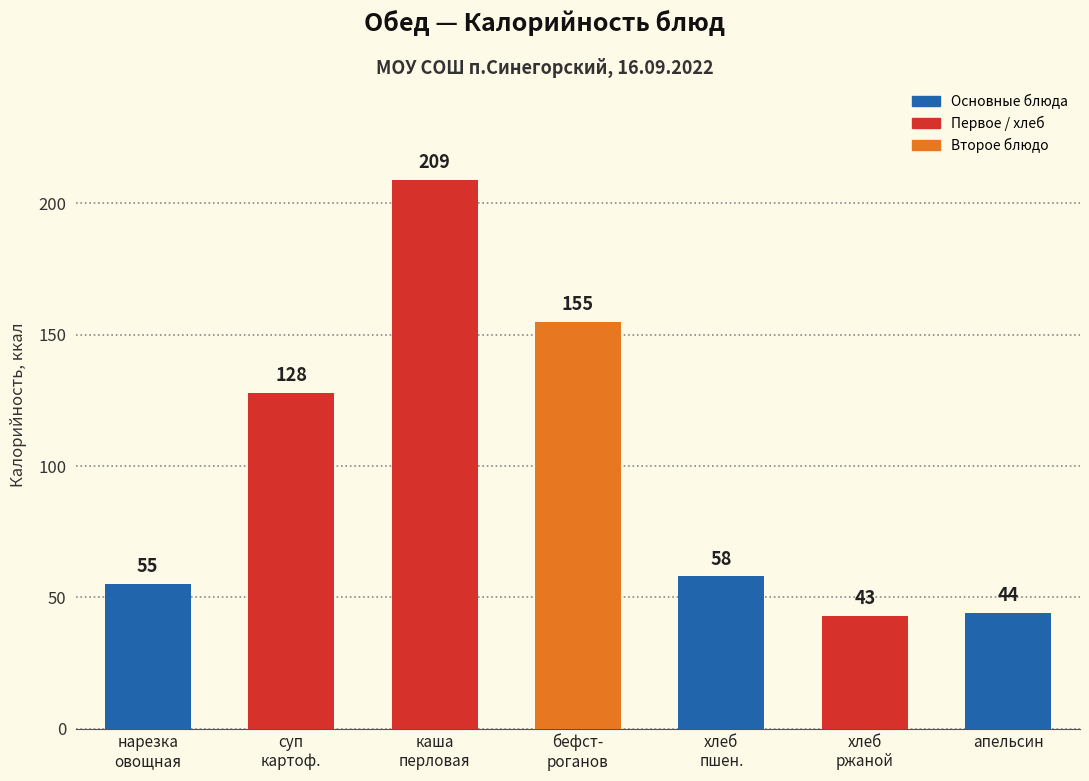

Reading left to right, transcribe all the data shown in this chart.

нарезка
овощная=55	суп
картоф.=128	каша
перловая=209	бефст-
роганов=155	хлеб
пшен.=58	хлеб
ржаной=43	апельсин=44